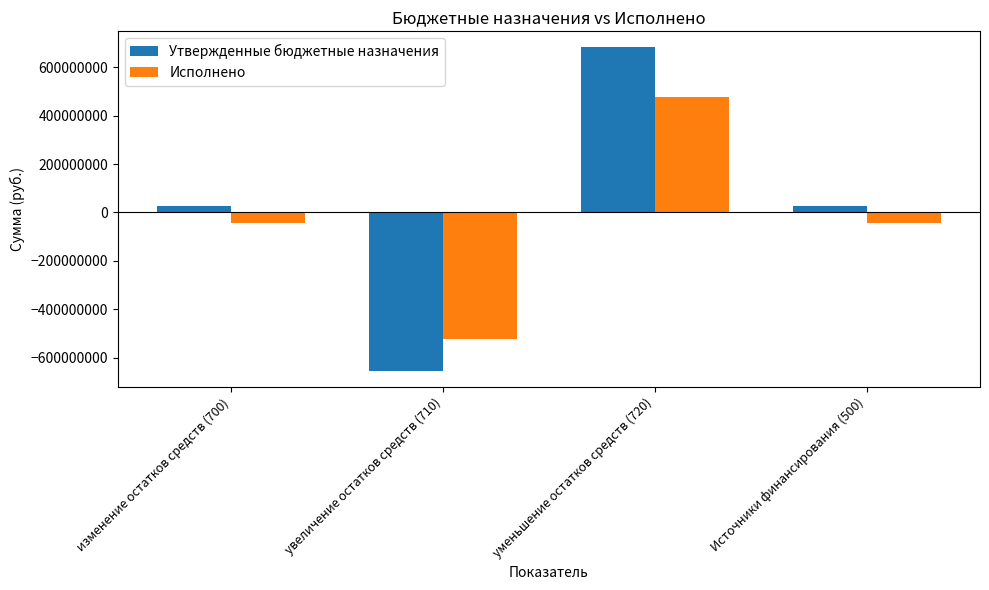

Does the chart contain any negative values?

Yes